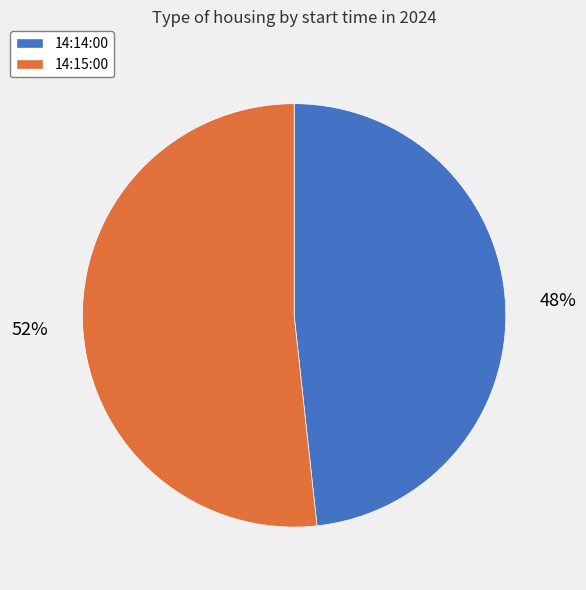

How many segments does this pie chart have?

2